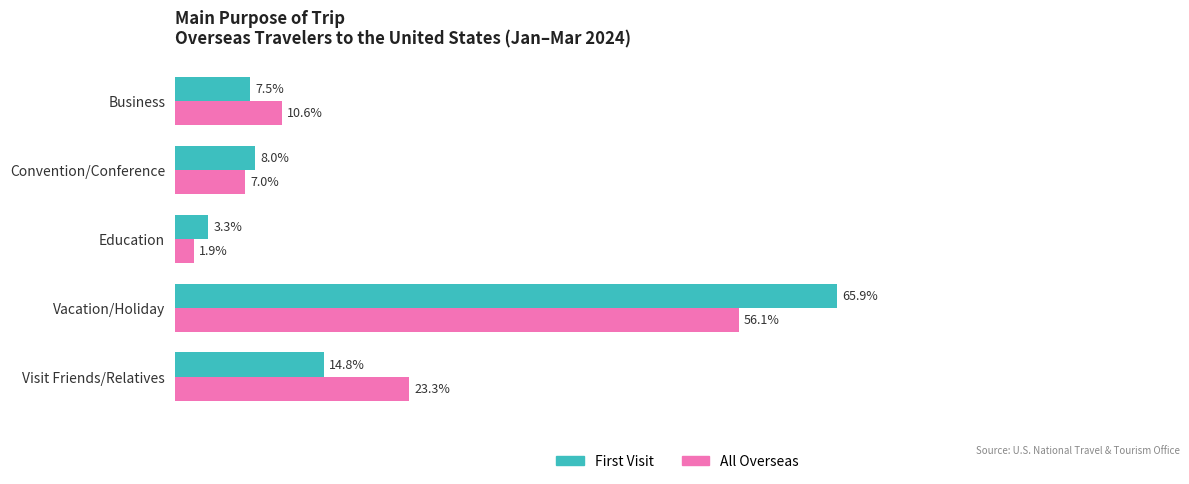

The First series shows 0.1 at Education. True or false?

False